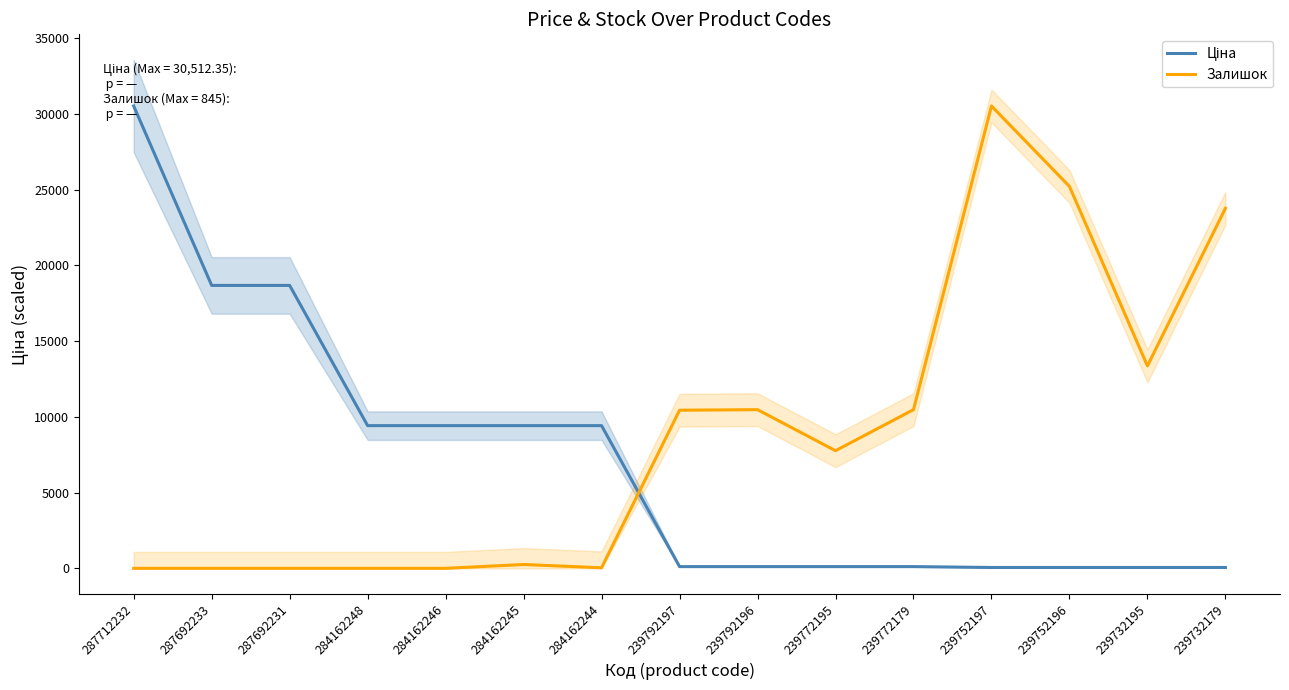

Is it true that Залишок equals 11026.2 at 284162246?

False